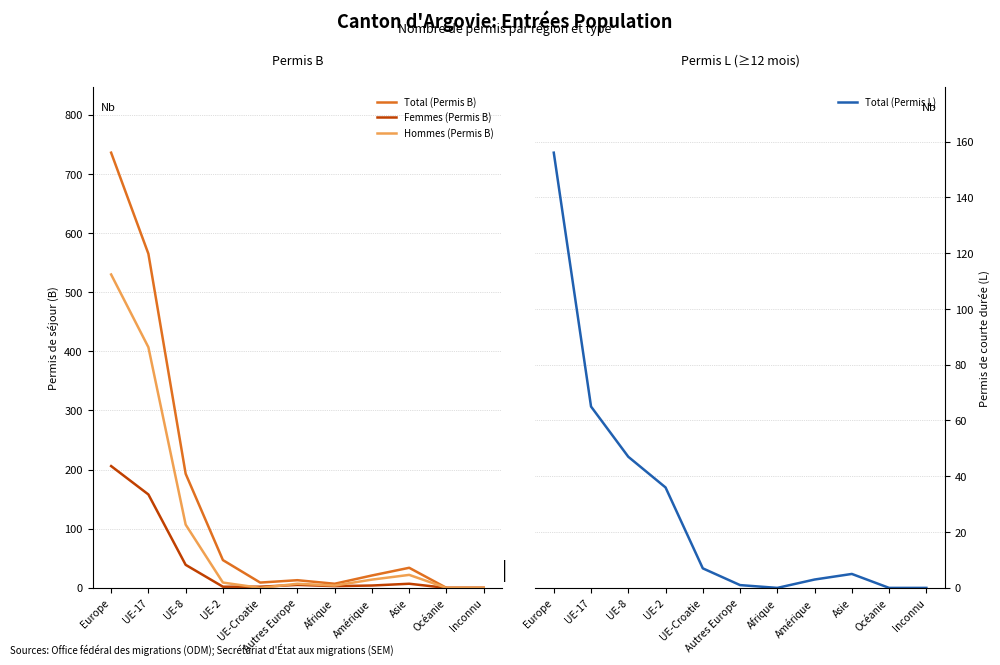

What is the label of the 1st point from the left?

Europe